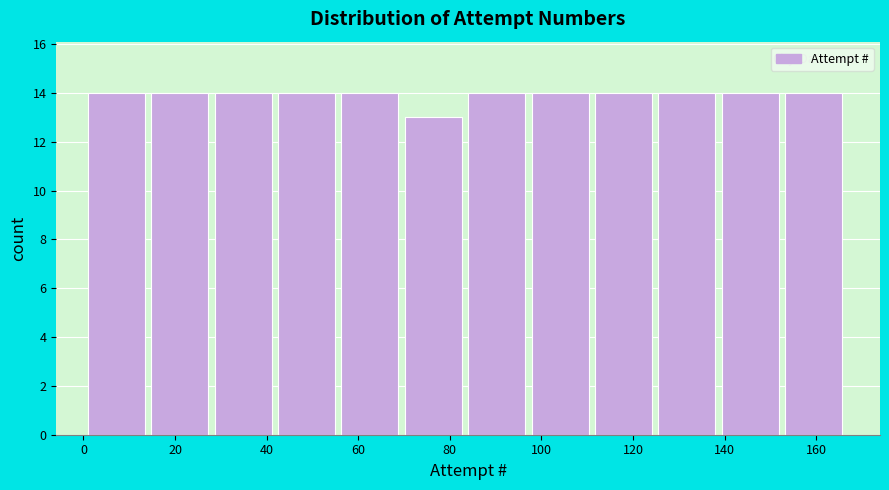

How tall is the bar that spans 154 to 168 on the x-axis? Neither the bar edges nor the heights are printed on the chart, so give them approximately, as read against the axes.

14